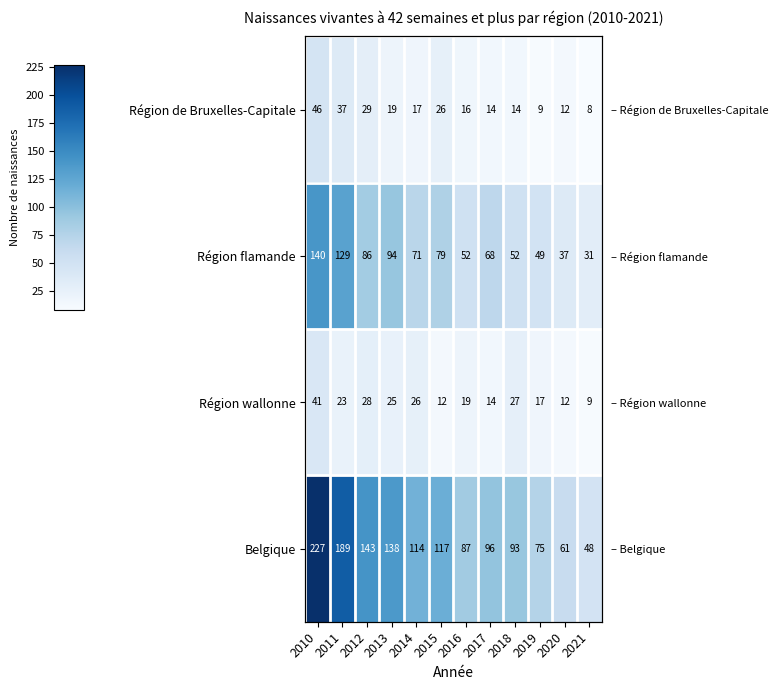

How many data points in Région de Bruxelles-Capitale are less than 17?

6